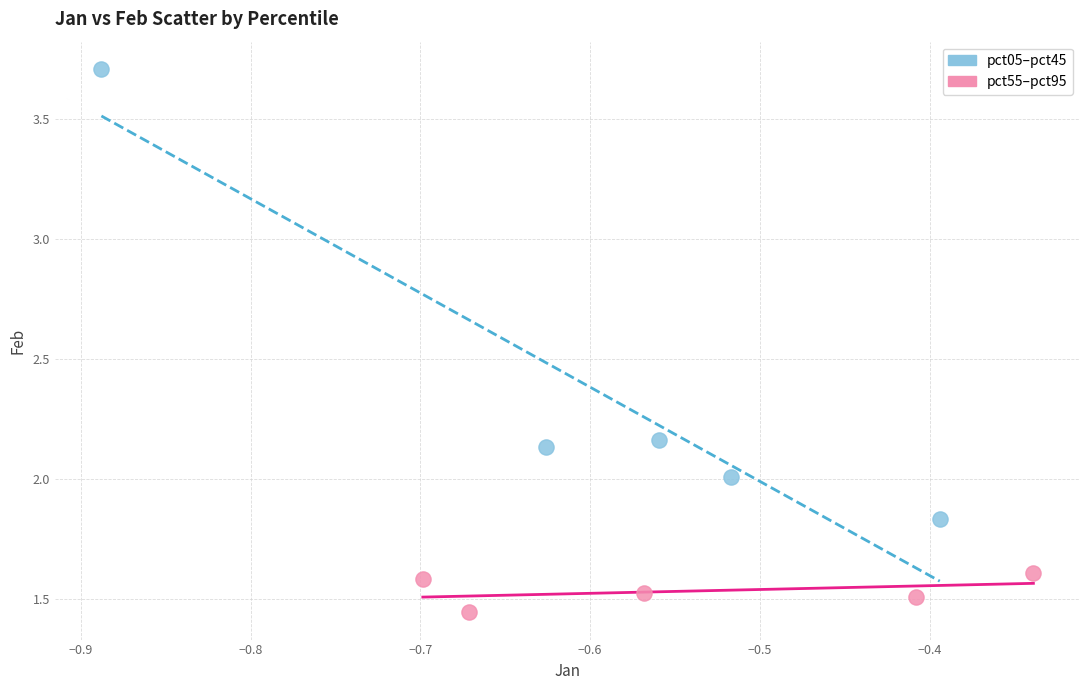

Which series has the widest spread of Y values?

pct05–pct45